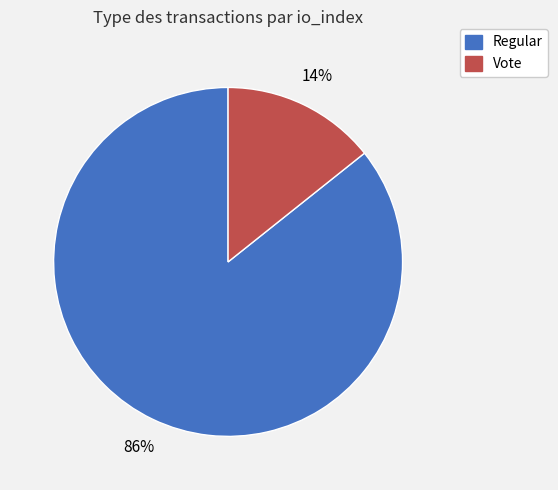

Between Vote and Regular, which is larger?

Regular